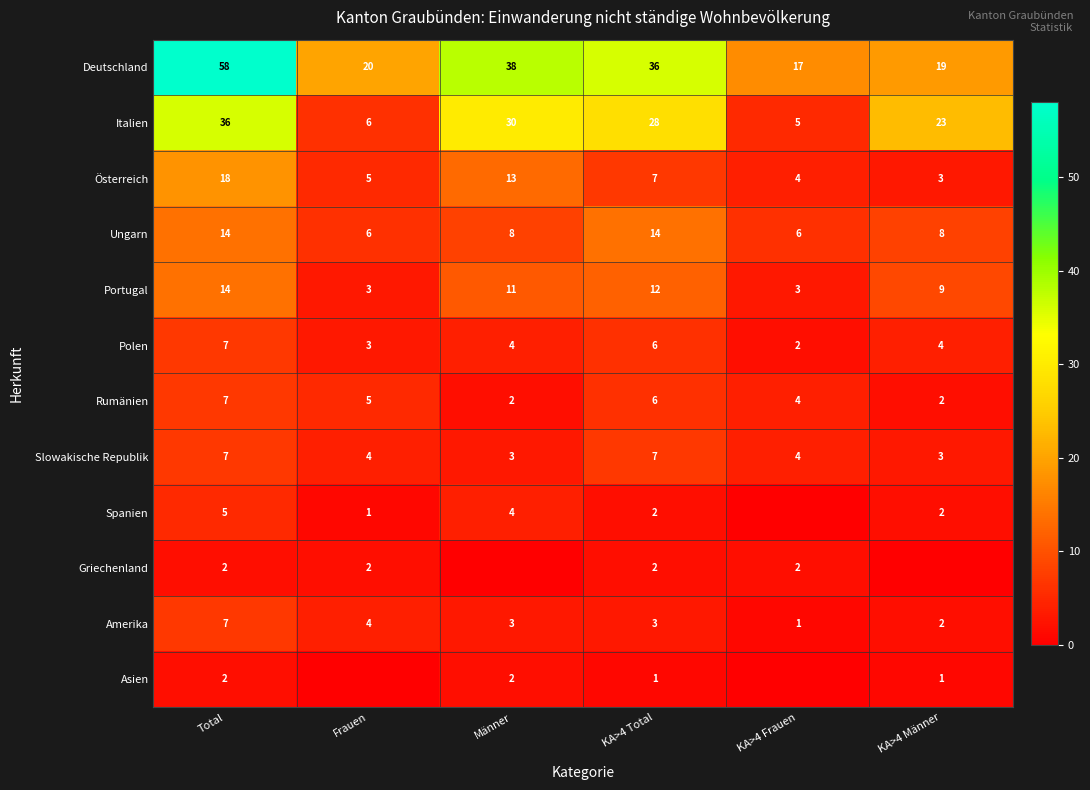

At which label does Polen first exceed 4?

Total